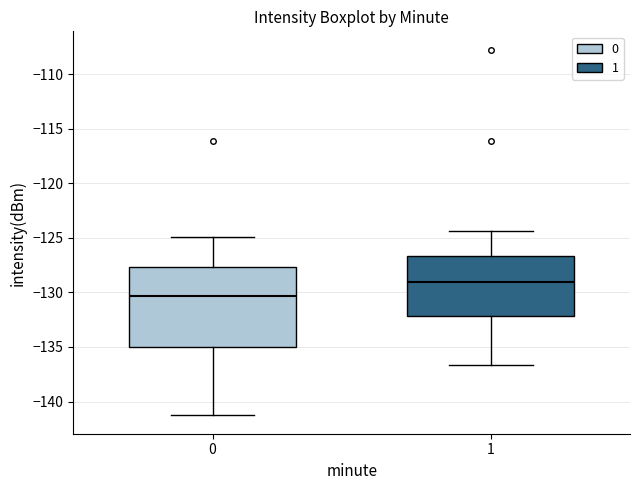

Which box's median line is the highest?

1